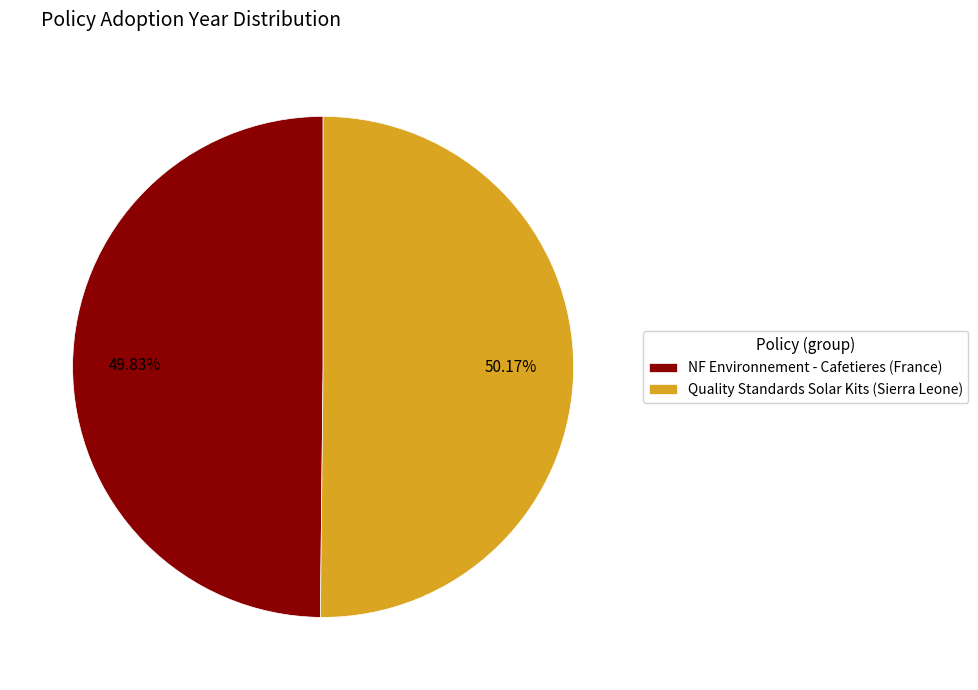

True or false: Quality Standards Solar Kits (Sierra Leone) accounts for 50% of the total.

True